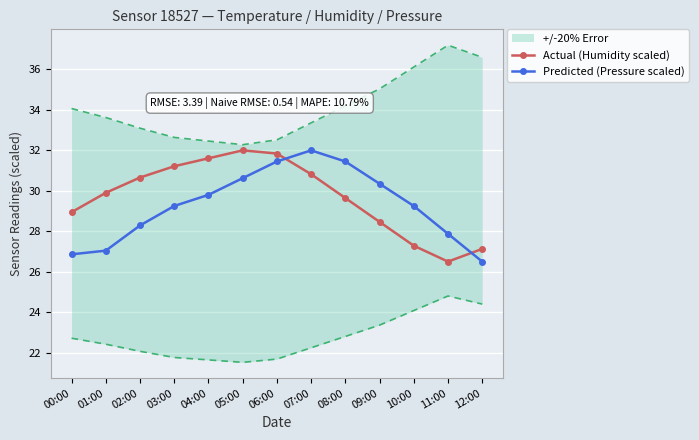

What is the sum of the Predicted (Pressure scaled) values at 01:00 and 12:00?

53.5